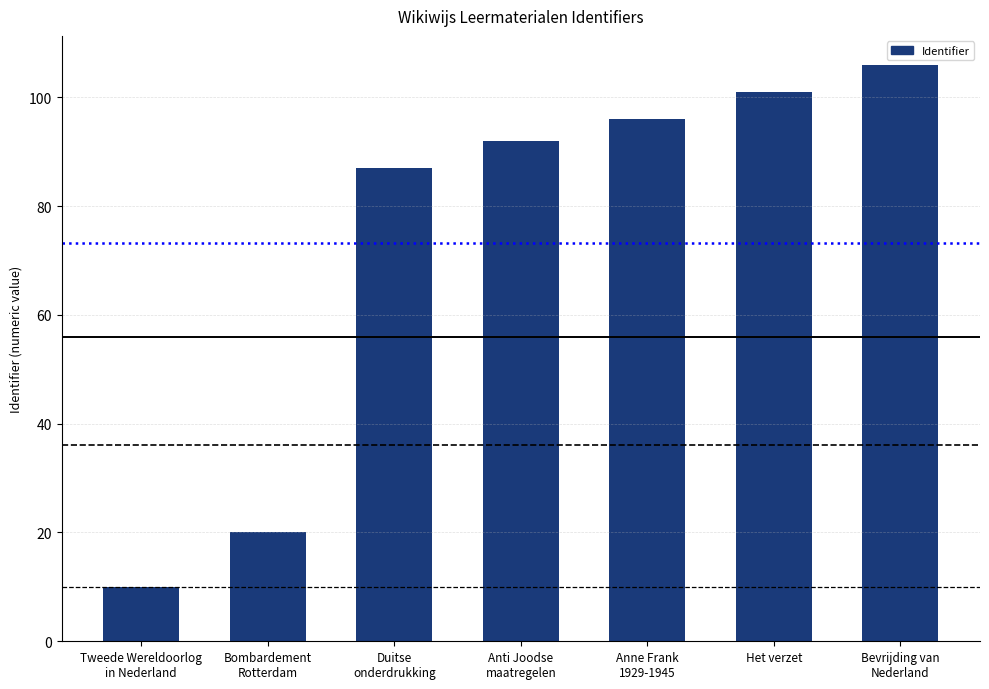

Read the value at Anne Frank
1929-1945, to the nearest 5.

95